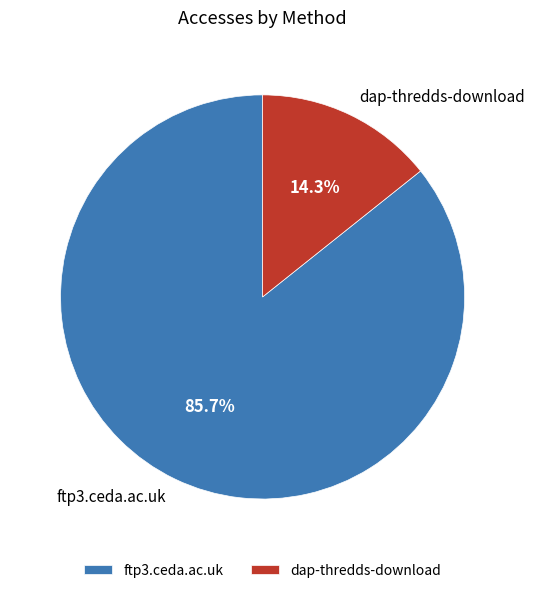

Which has a higher value, ftp3.ceda.ac.uk or dap-thredds-download?

ftp3.ceda.ac.uk